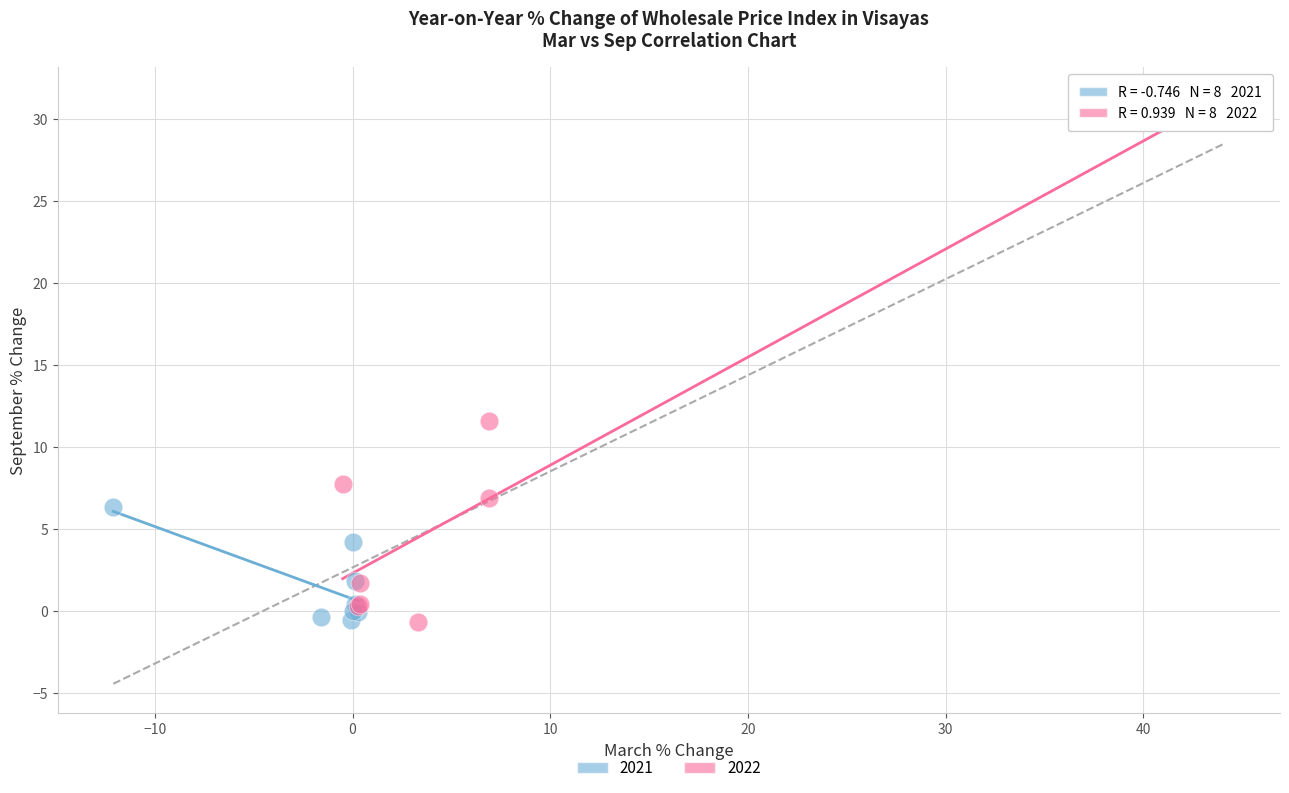

Which series reaches the maximum Y coordinate?

2022